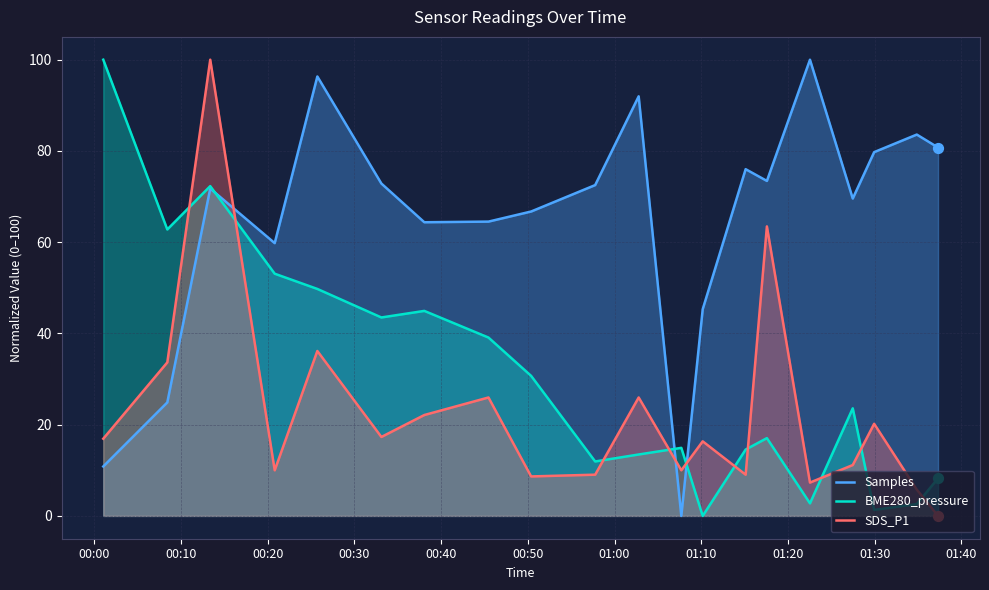

Which series has the largest total across all categories?

Samples